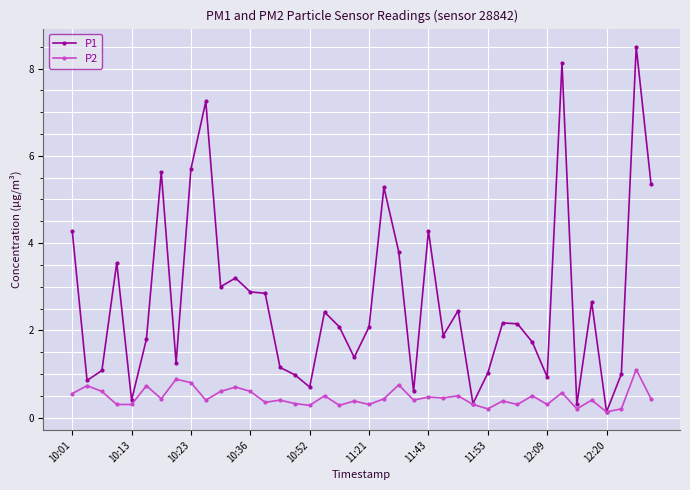

Which series has the widest spread of values?

P1